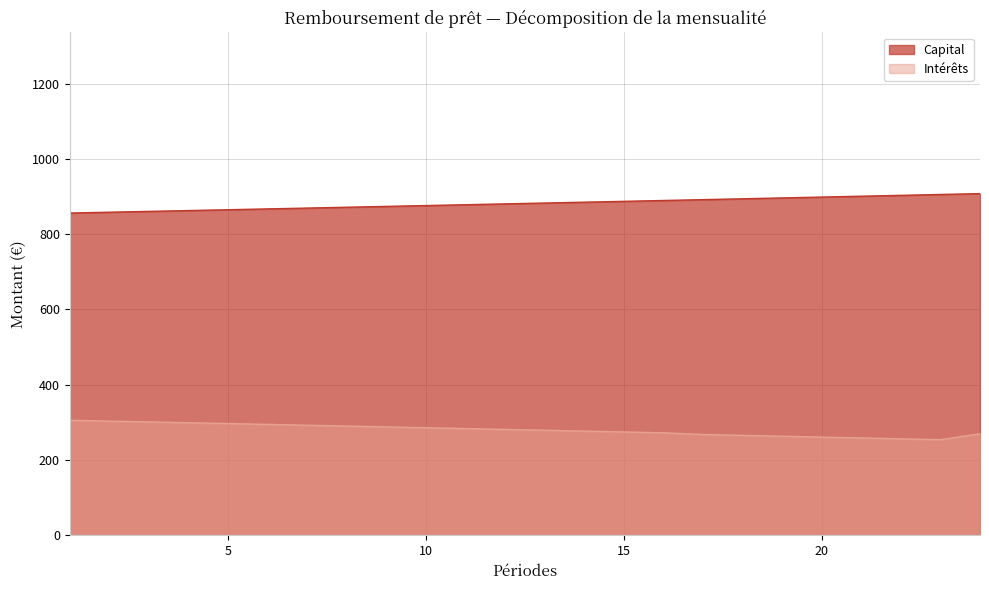

Read the Capital value at 18.

894.0